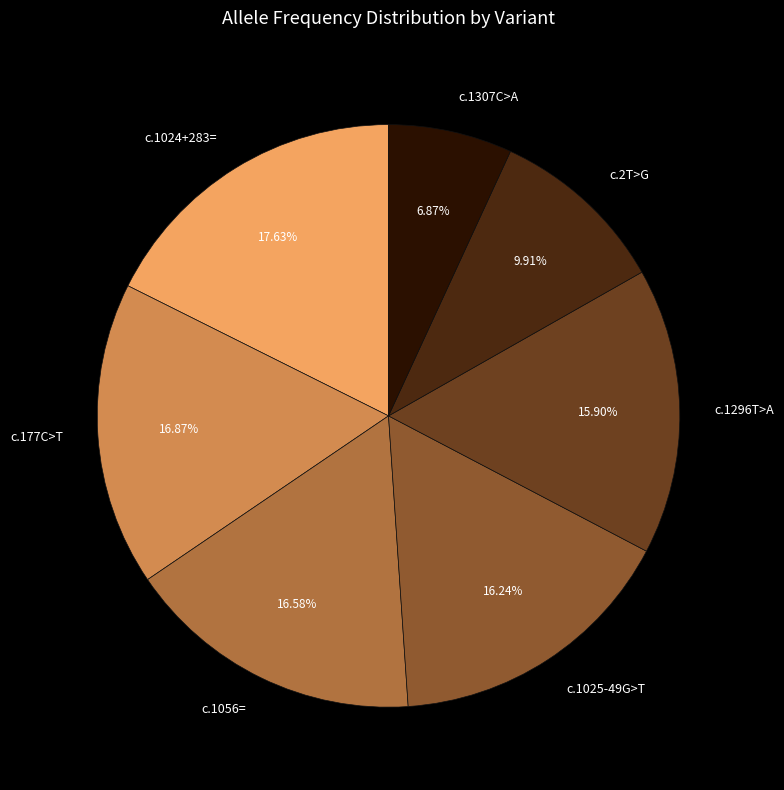

Which has a higher value, c.2T>G or c.1307C>A?

c.2T>G